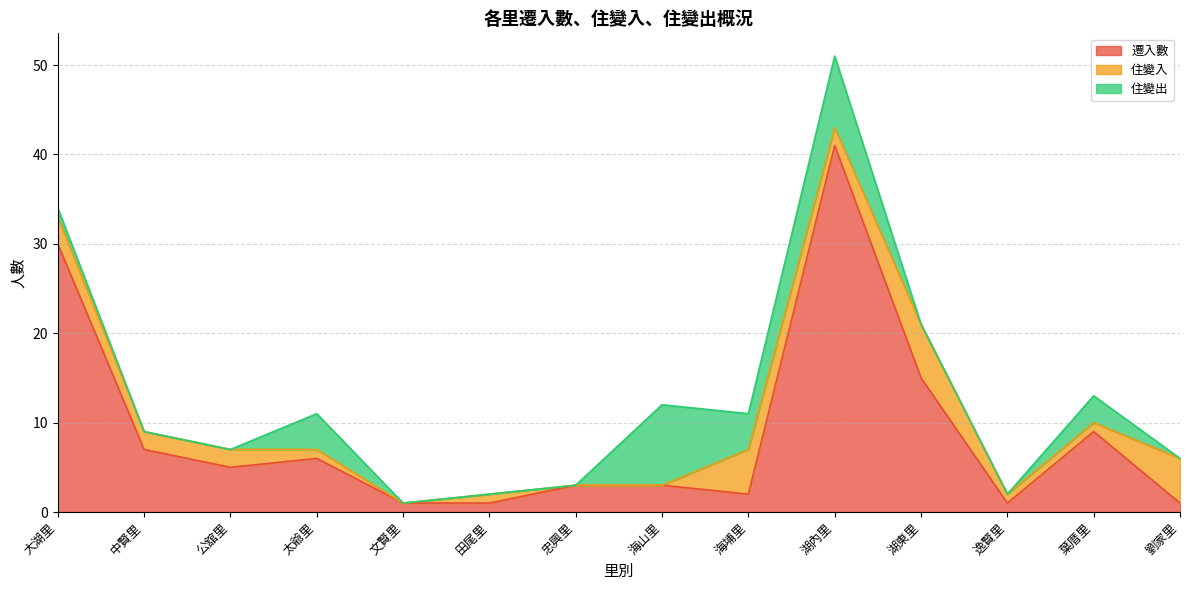

Does the chart have visible grid lines?

Yes